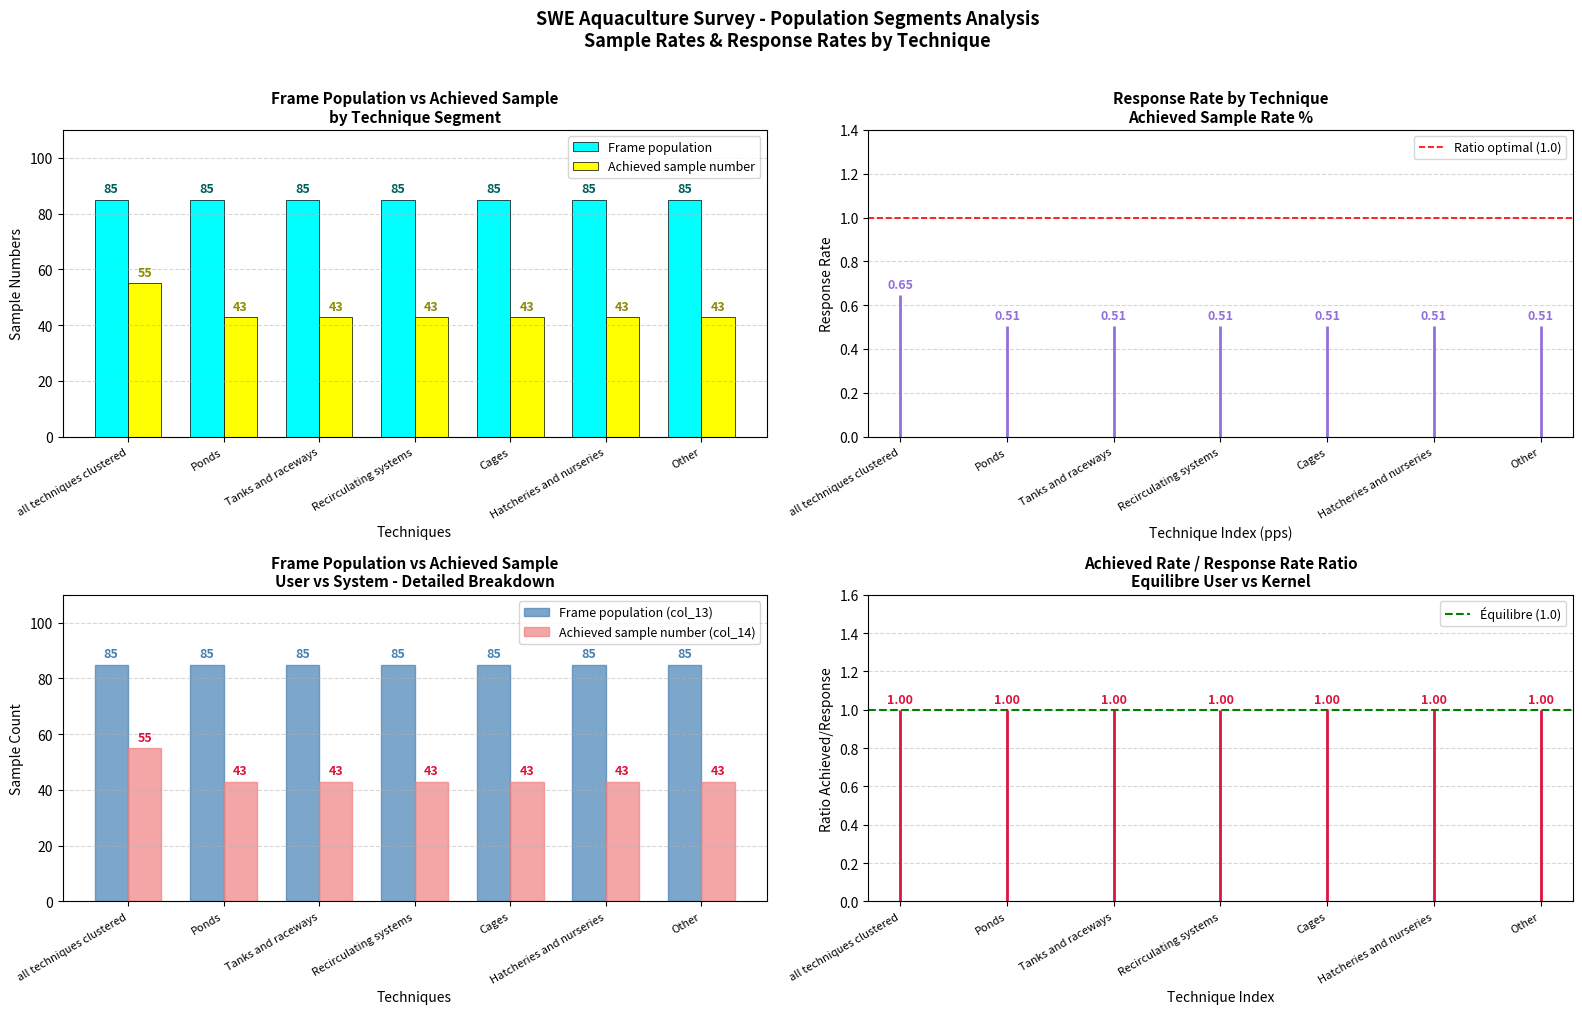

What is the smallest value displayed?

43